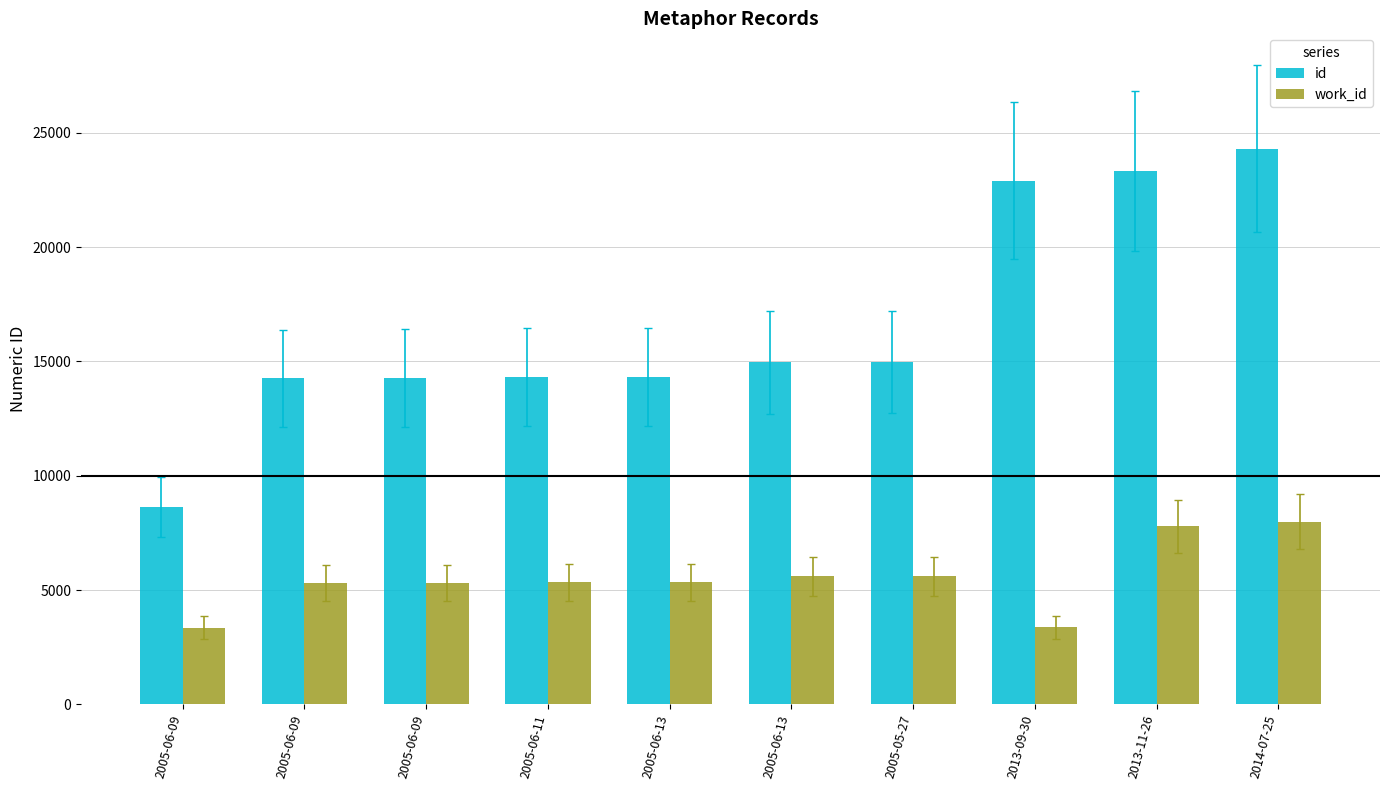

What is the label of the 2nd bar from the right?

2013-11-26